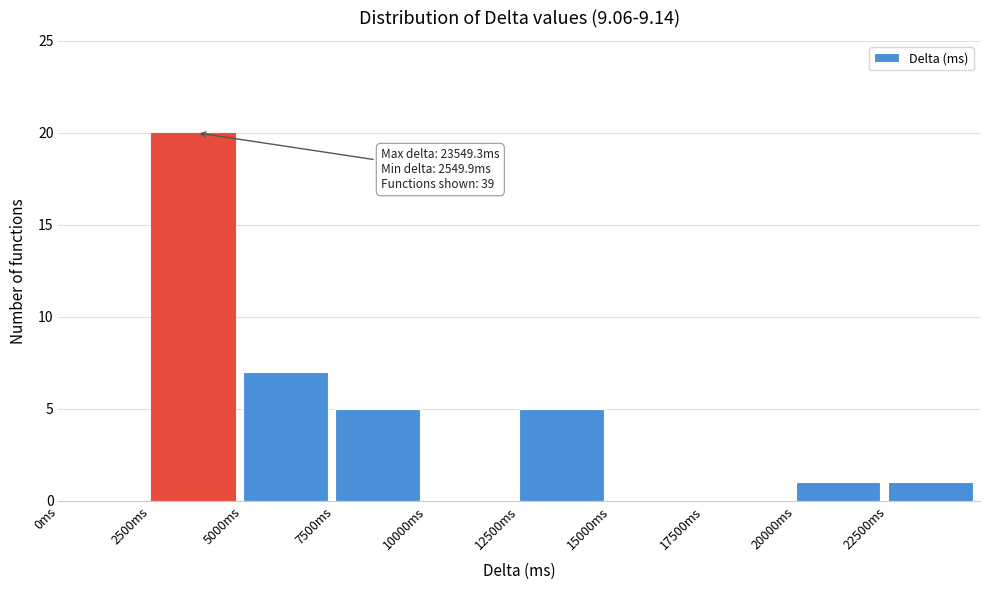

Over which range of the x-axis is the bar tallest?

2500 to 5000